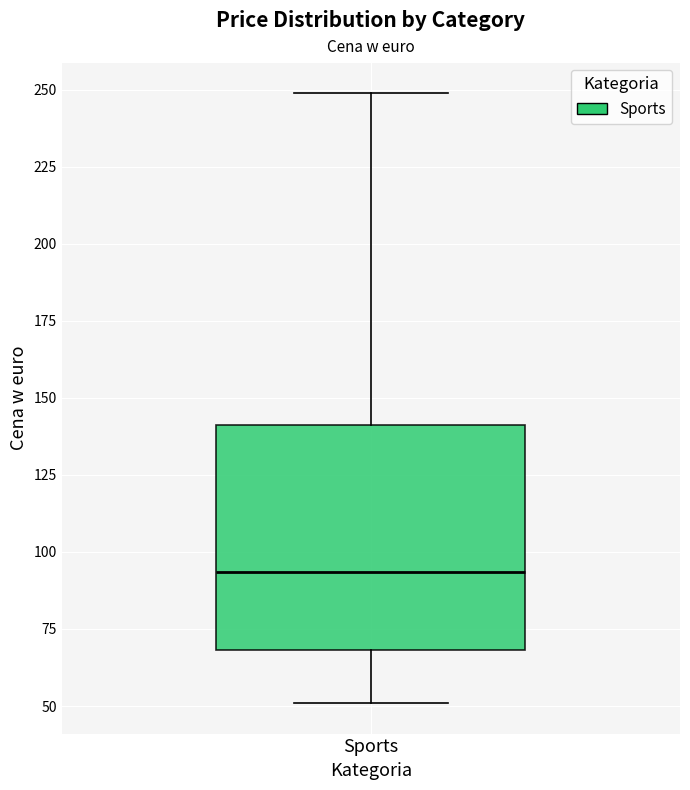

Where is the lower edge of the box for Sports on the y-axis? The values are not printed on the chart, so give them approximately, as read against the axis.

70